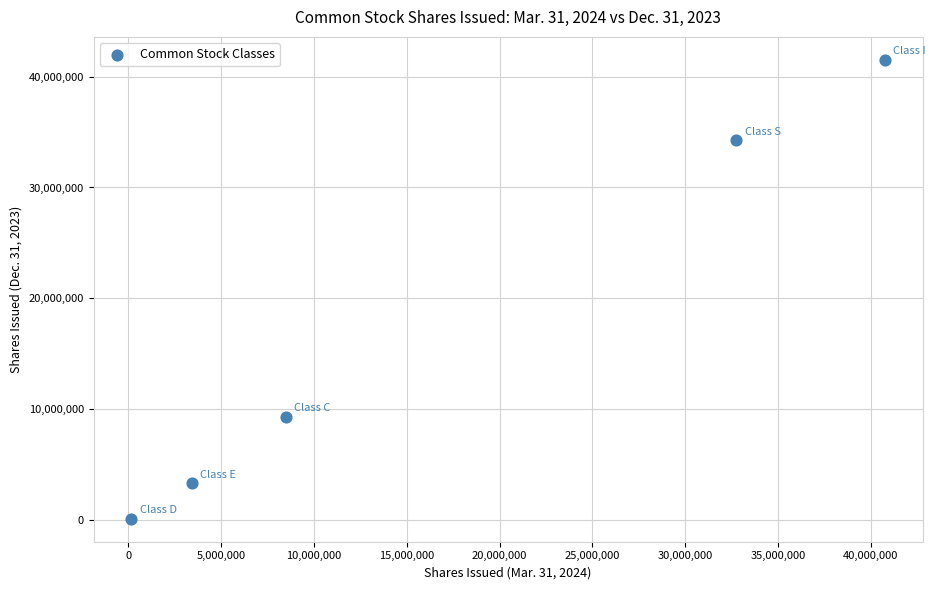

What Y value in the scatter plot is closest to 20826000?

9347000